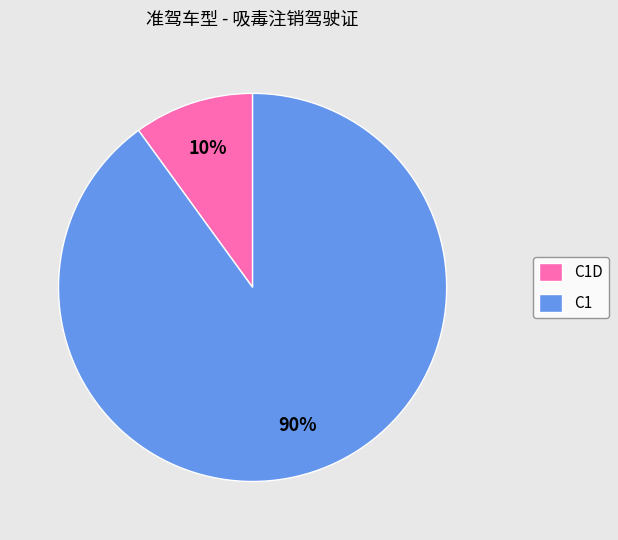

To the nearest percent, what percentage of the pie is C1?

90%